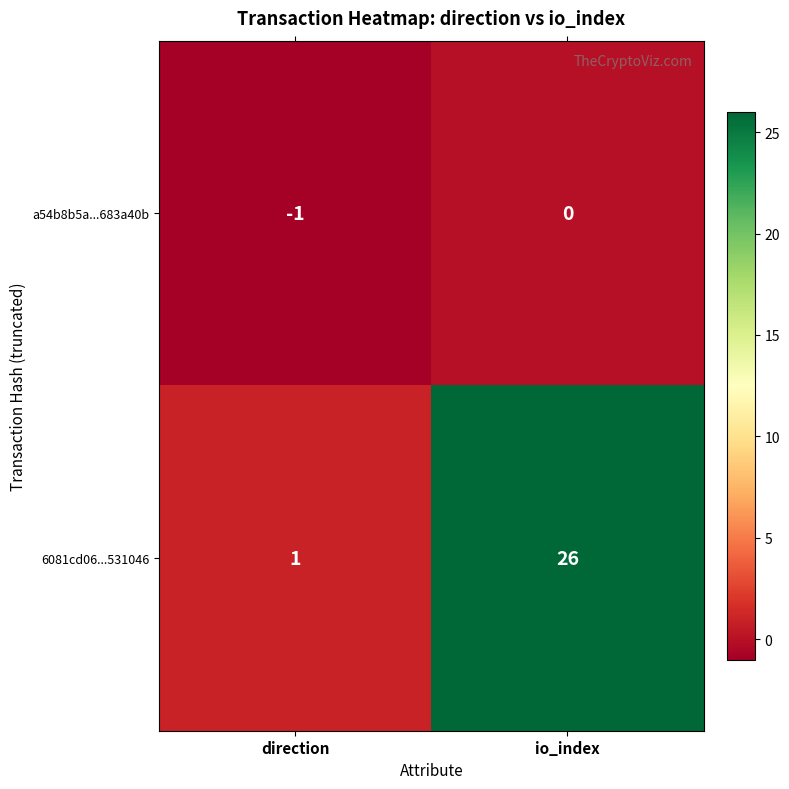

Reading left to right, list all the values displayed in this chart.

a54b8b5a...683a40b: -1	0
6081cd06...531046: 1	26